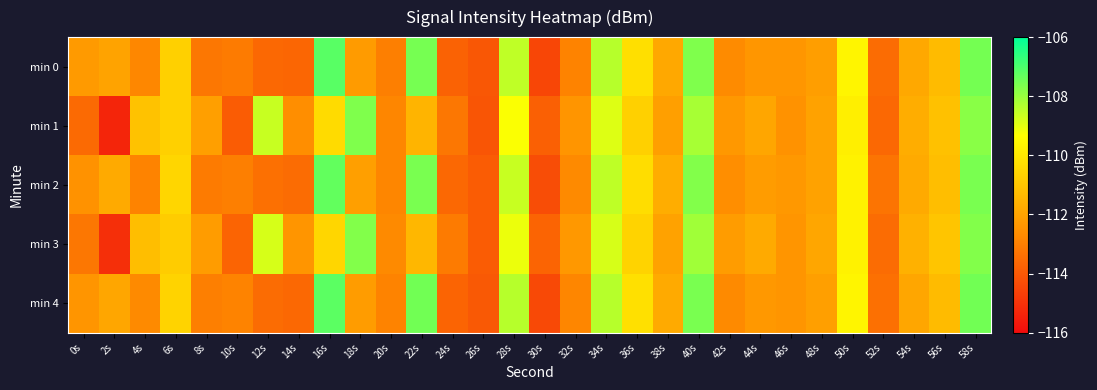

What is the greatest value displayed?

-107.2